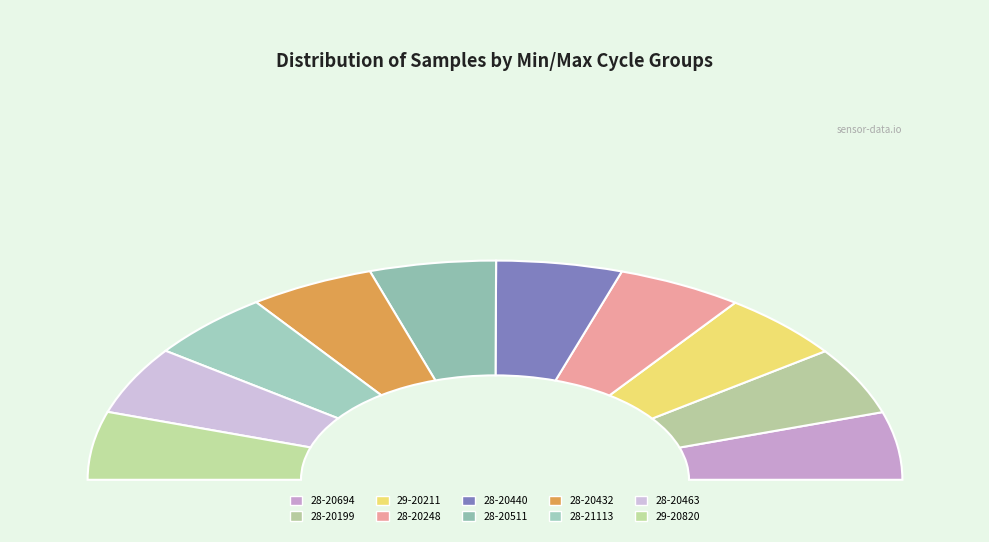

Which has a higher value, 28-20440 or 28-20248?

28-20440